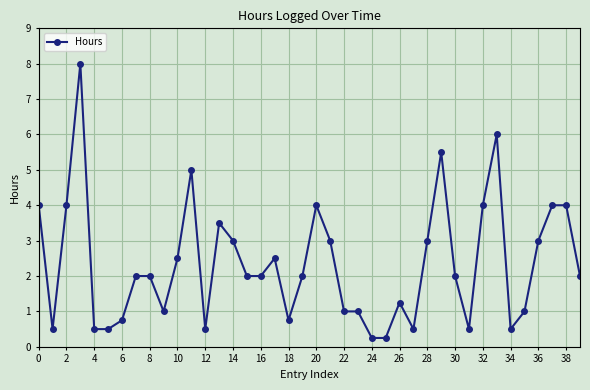

What is the sum of all values?

93.8